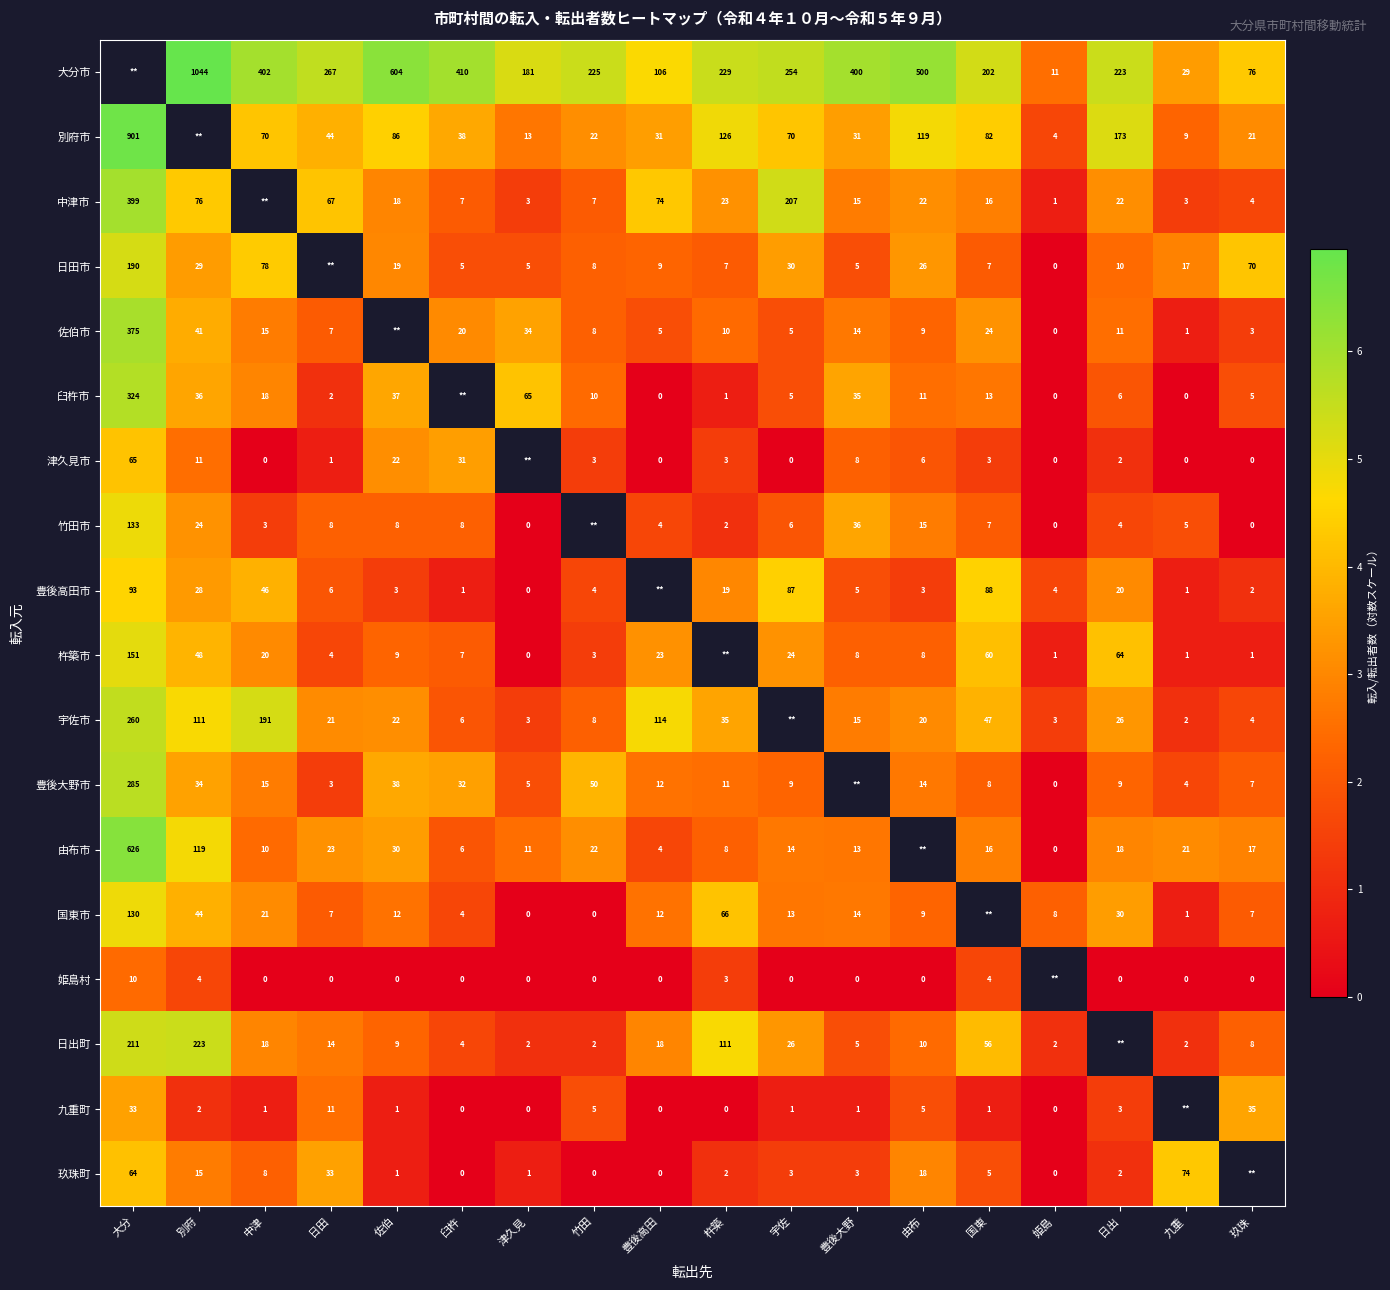

The 日田市 series shows 2.3 at 豊後高田. True or false?

True